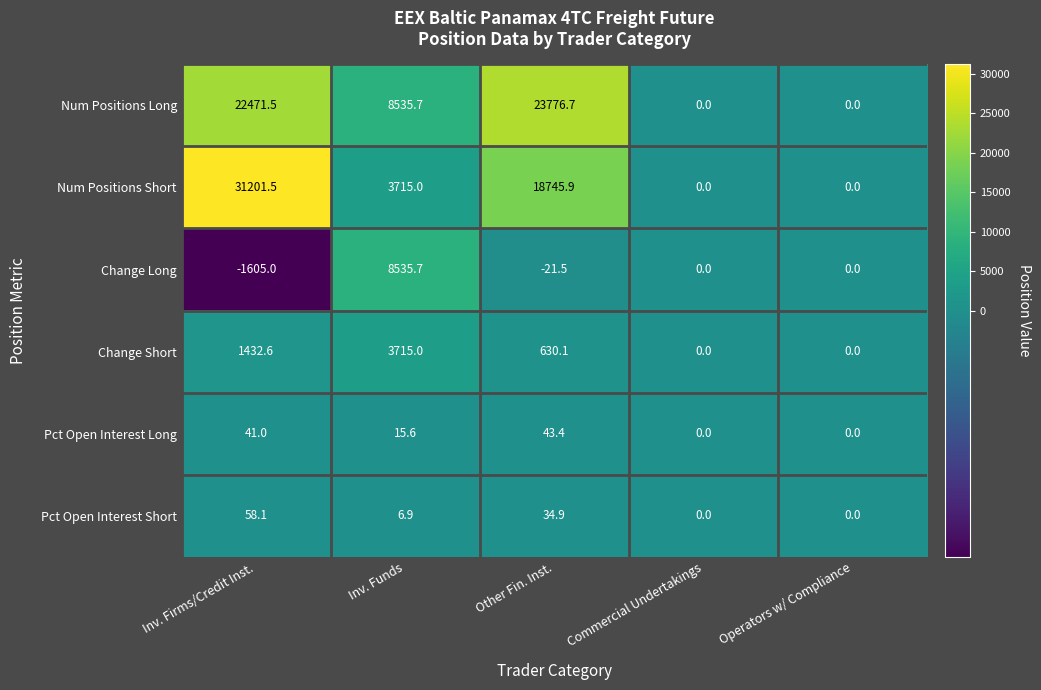

The value of Pct Open Interest Short at Operators w/ Compliance is 0.0. True or false?

True